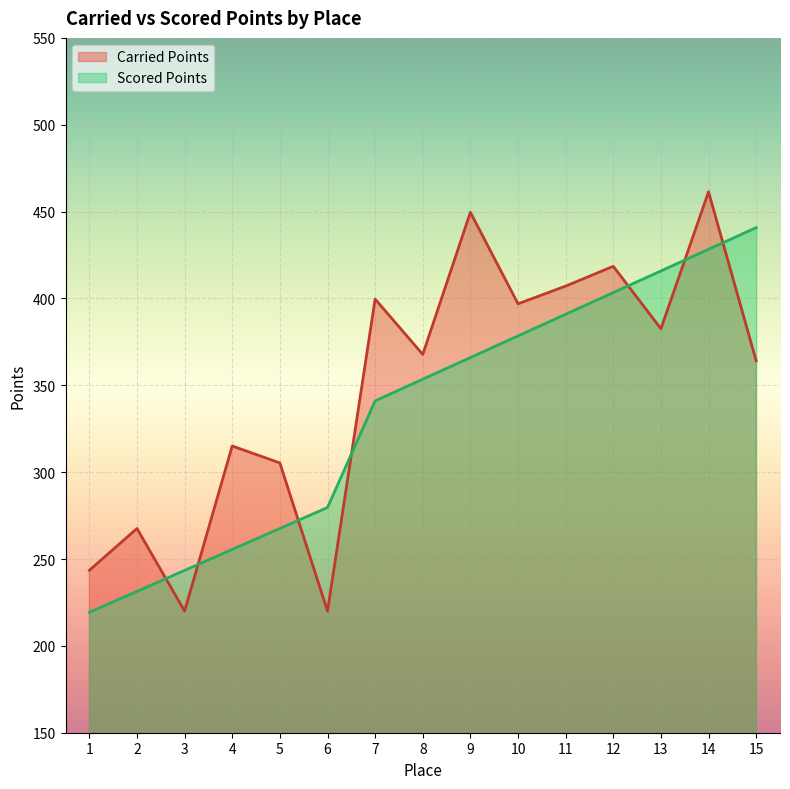

Between which two adjacent categories do Carried Points and Scored Points first intersect?

2 and 3